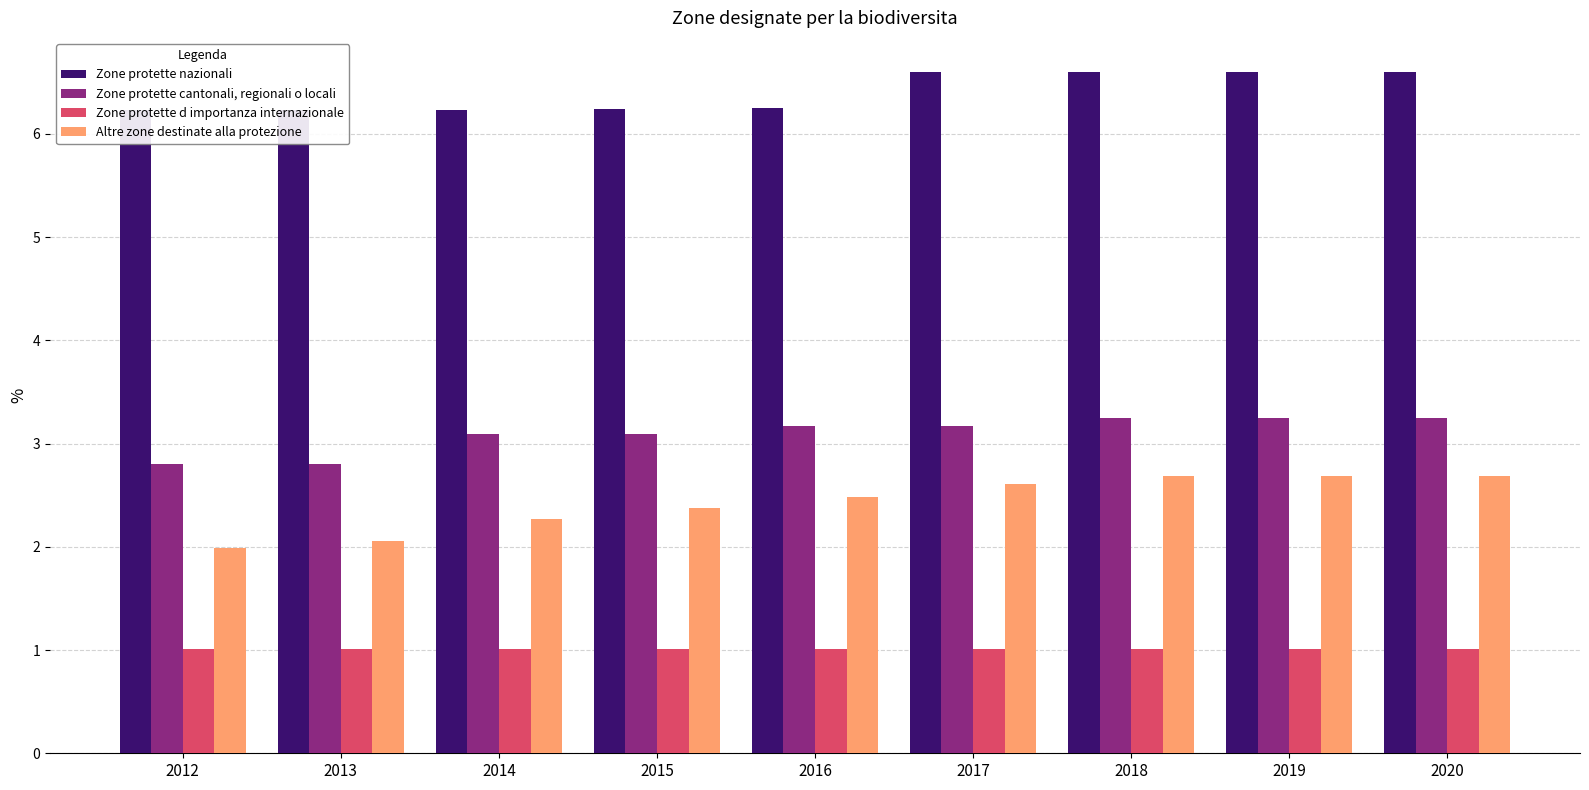

Does the chart contain any negative values?

No